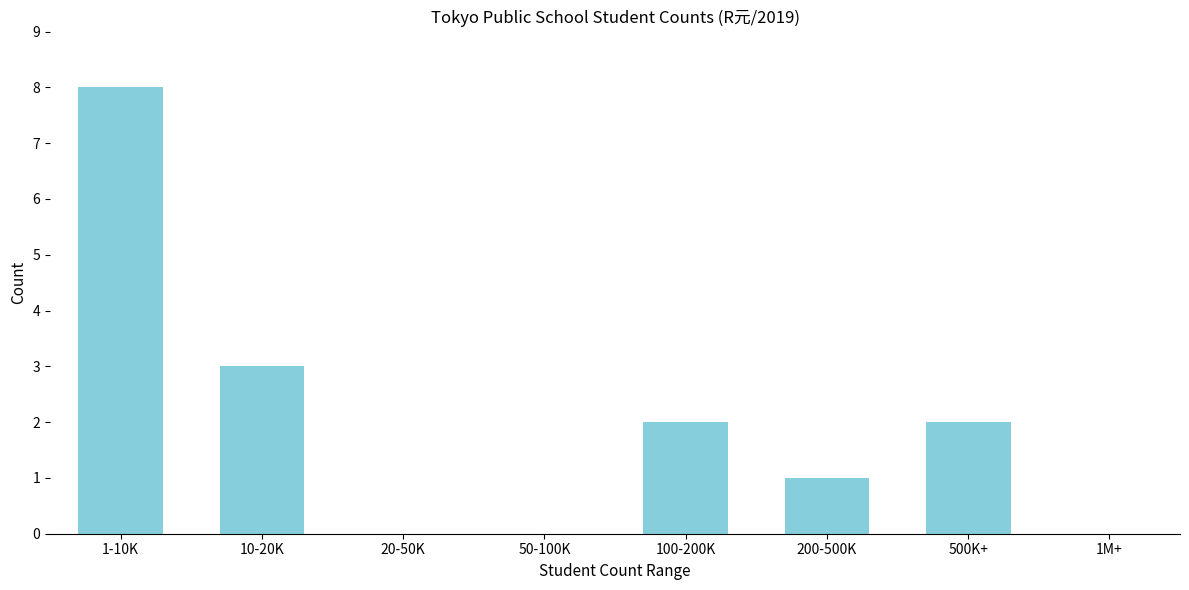

Reading left to right, list all the values displayed in this chart.

1-10K=8	10-20K=3	20-50K=0	50-100K=0	100-200K=2	200-500K=1	500K+=2	1M+=0